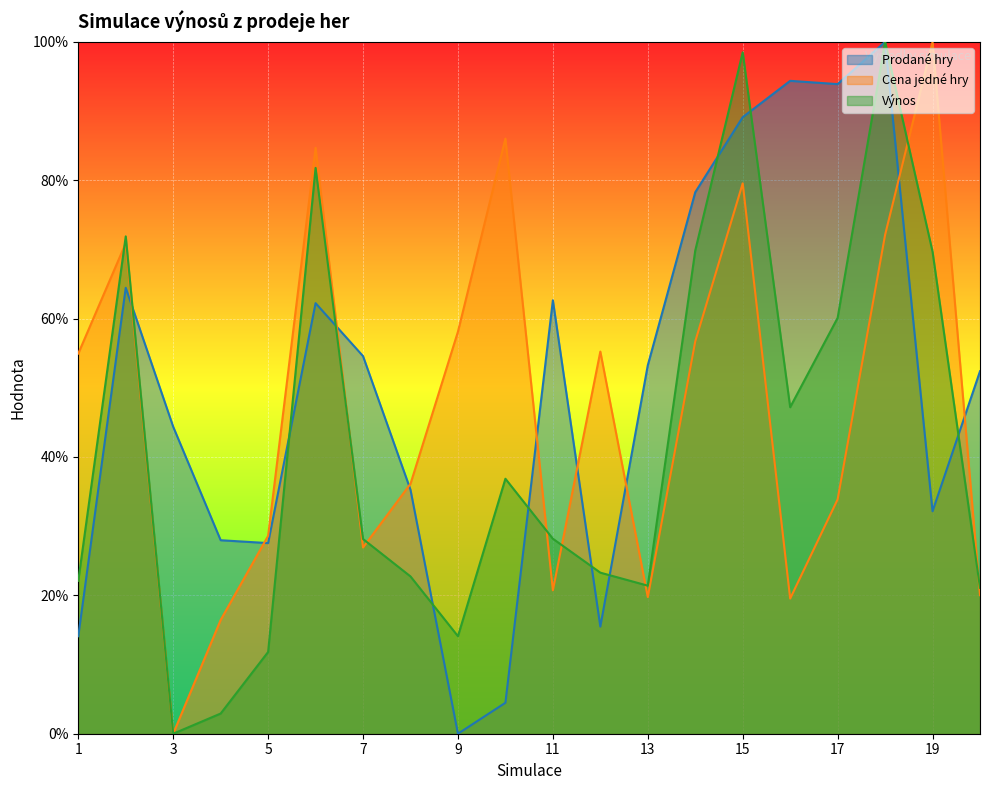

How many data points in Výnos are above 0?

19